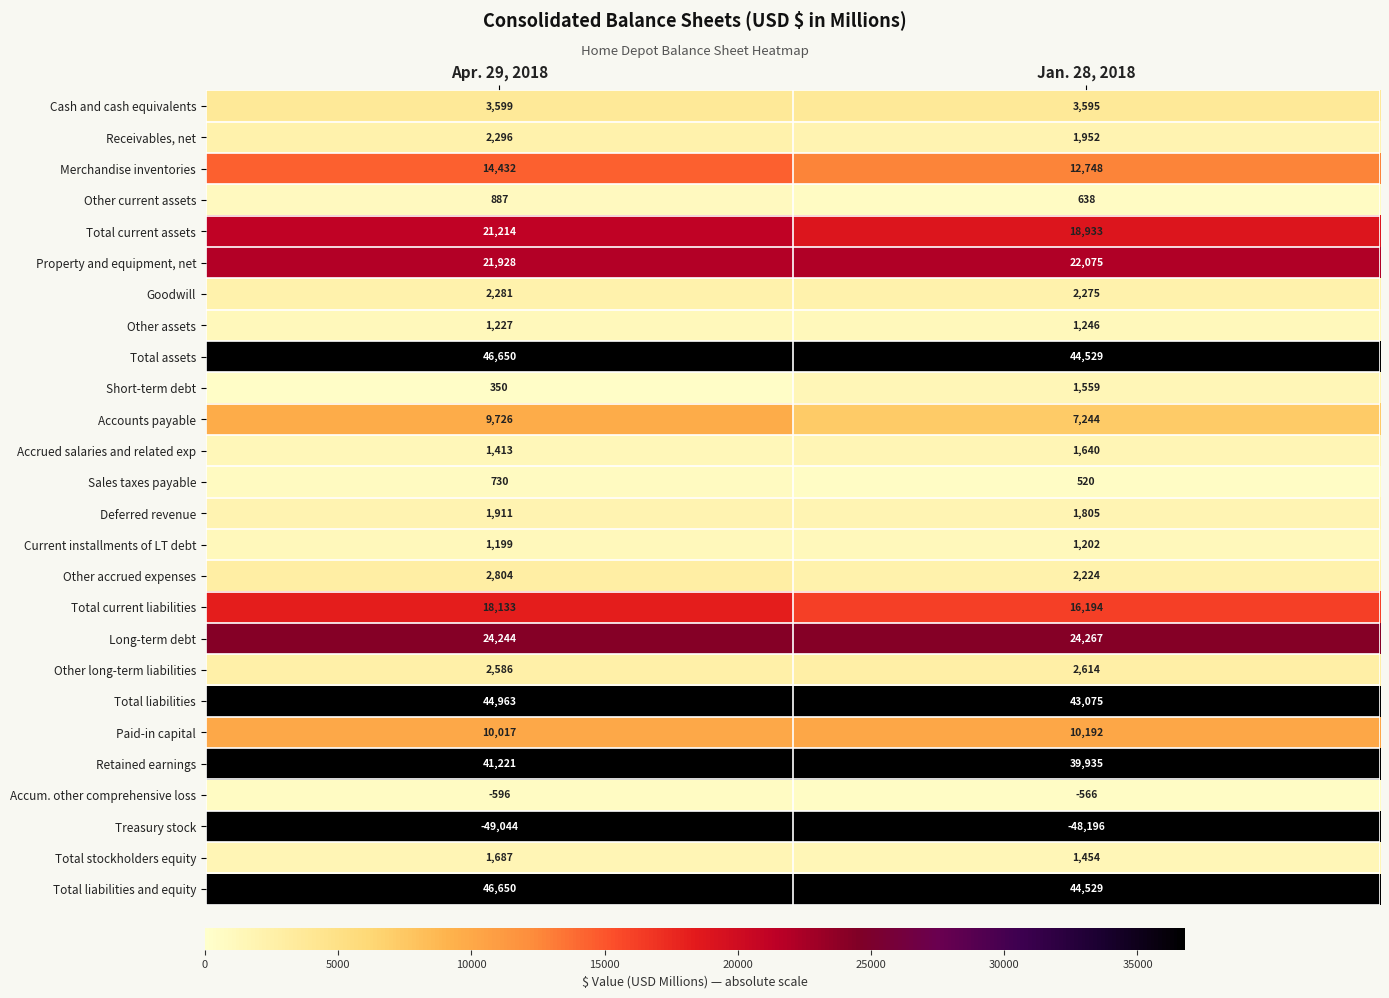

At which category is the sum across all series the highest?

Apr. 29, 2018